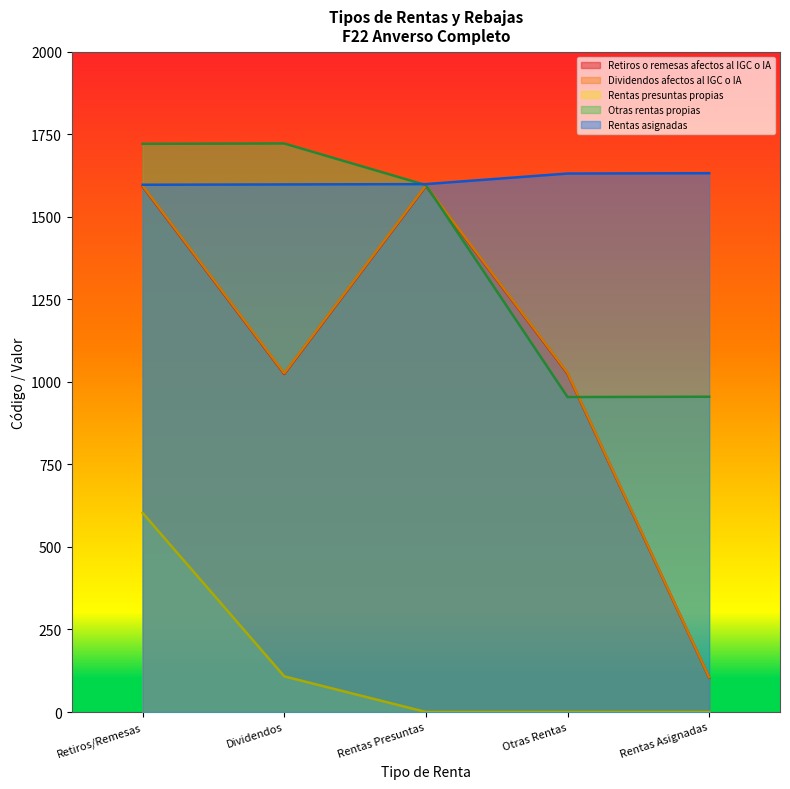

Does the chart have visible grid lines?

No